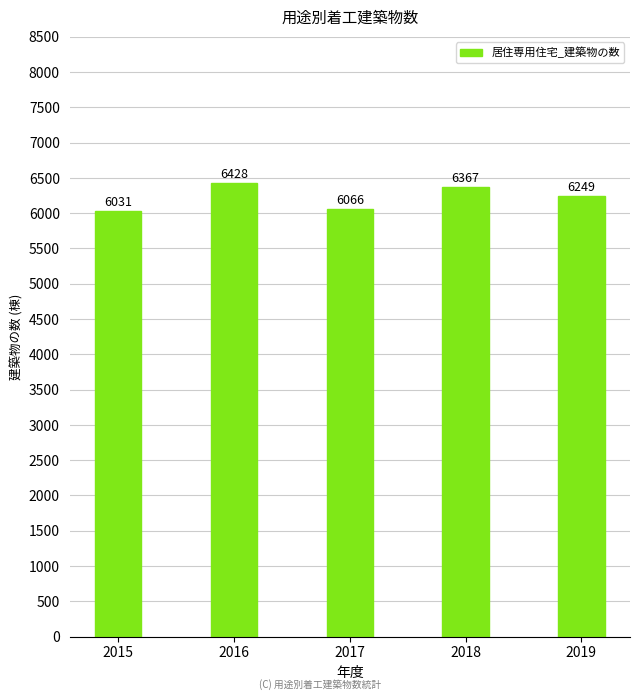

What is the change in value from 2015 to 2017?

+35